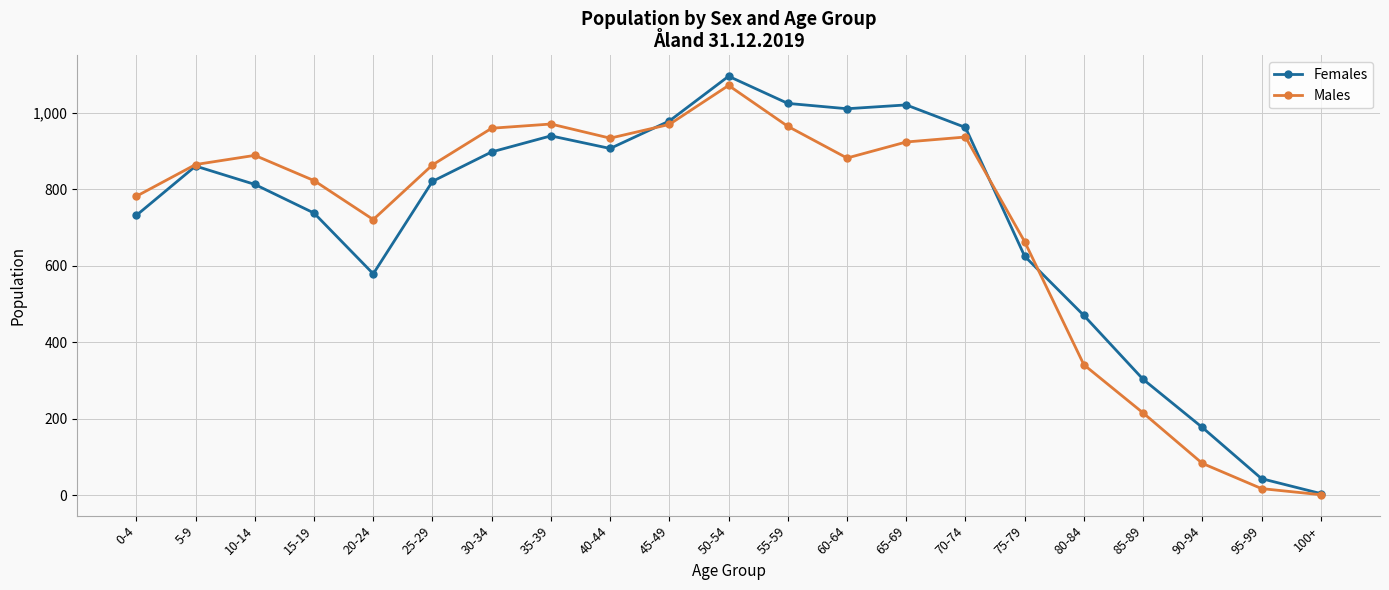

At how many categories does at least one series exceed 462?

17